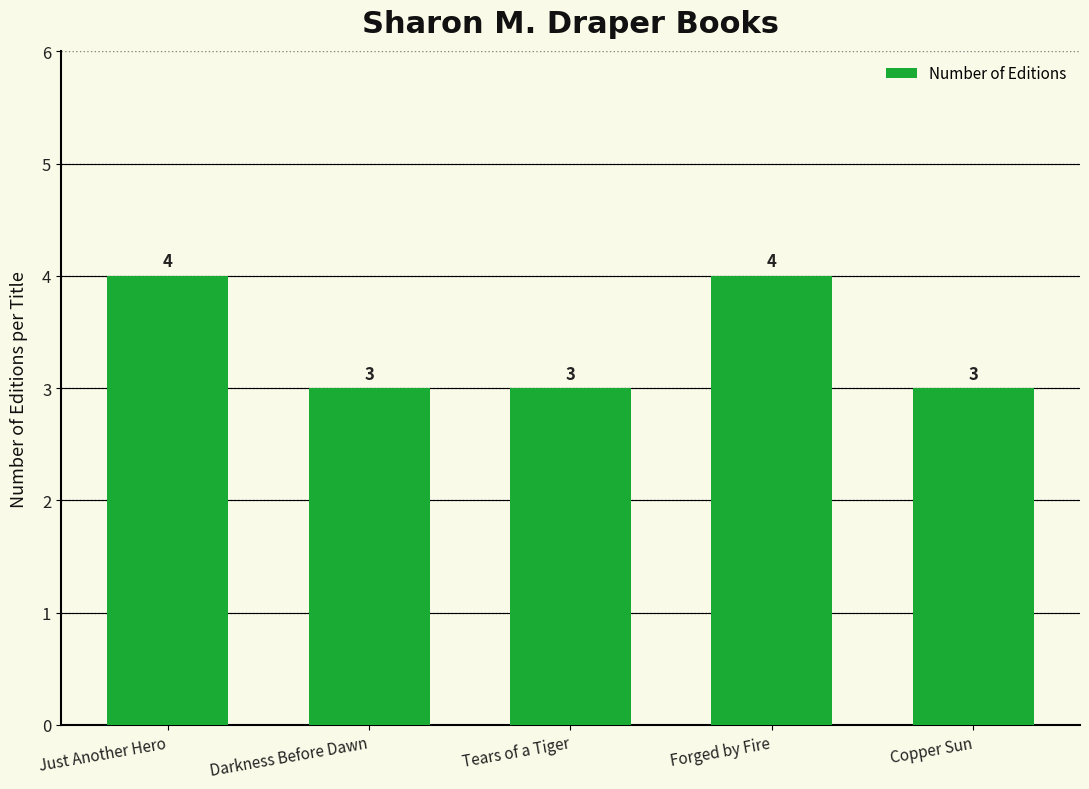

How many data points are above 3?

2